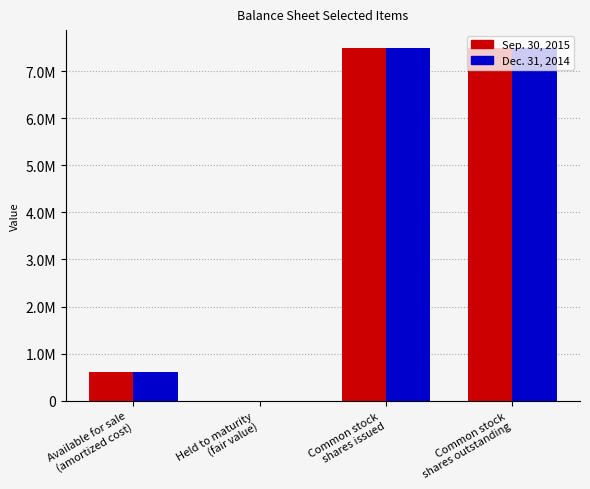

What is the label of the 2nd bar from the left?

Held to maturity
(fair value)